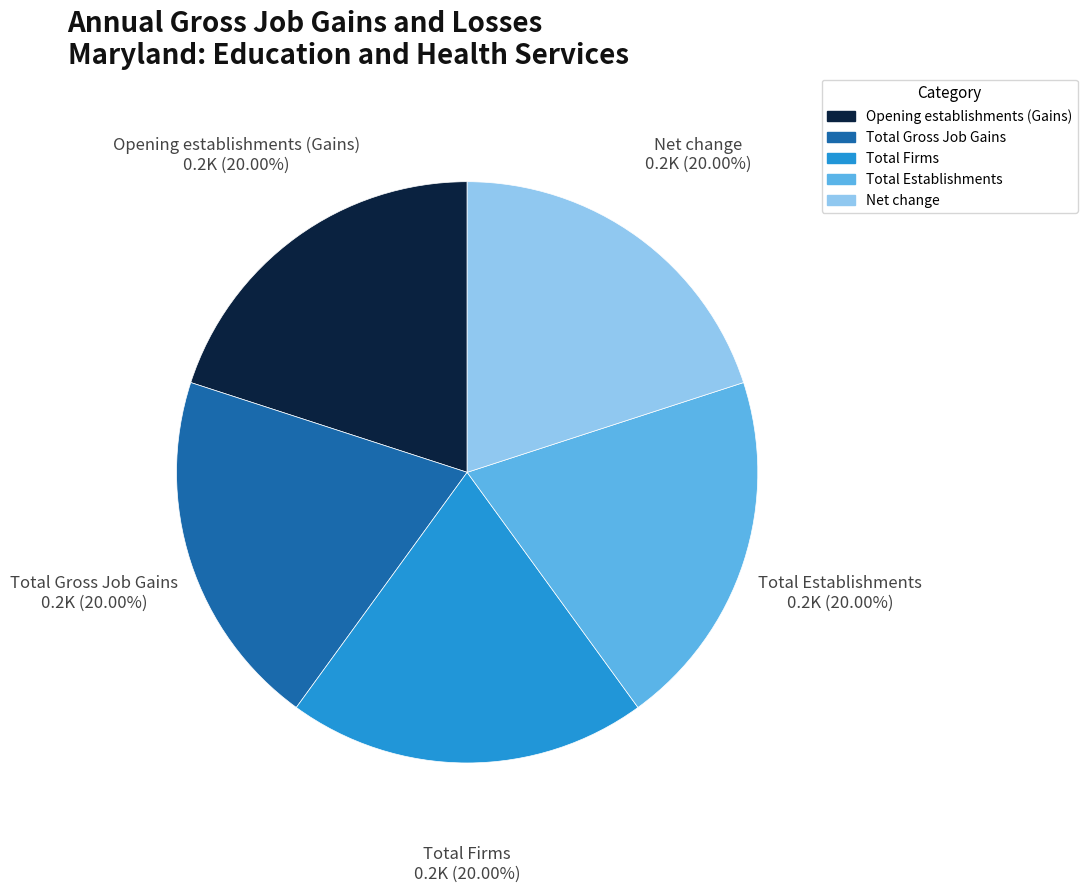

Does any single category account for the majority?

No